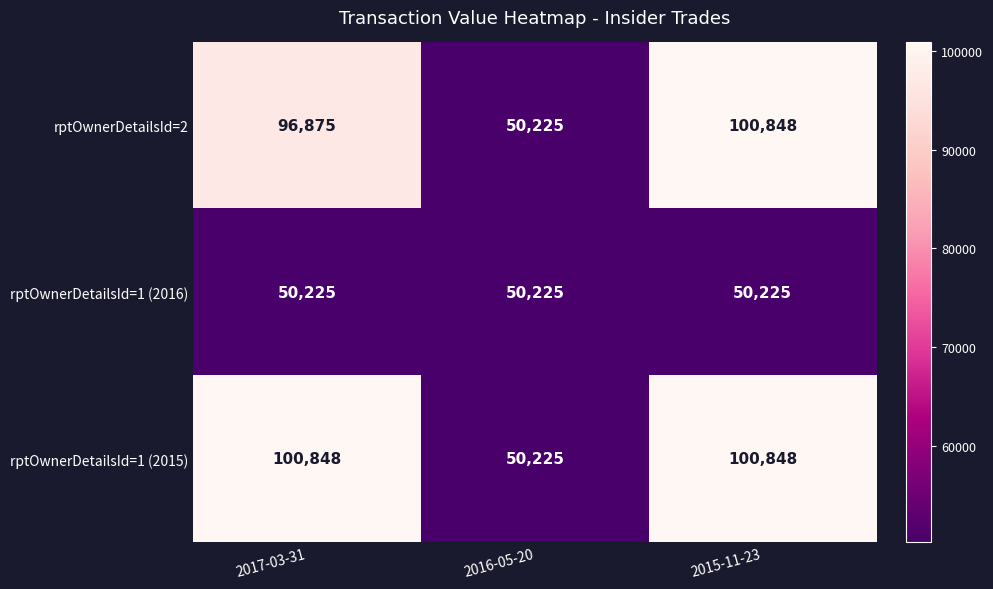

At how many categories does at least one series exceed 84265?

2